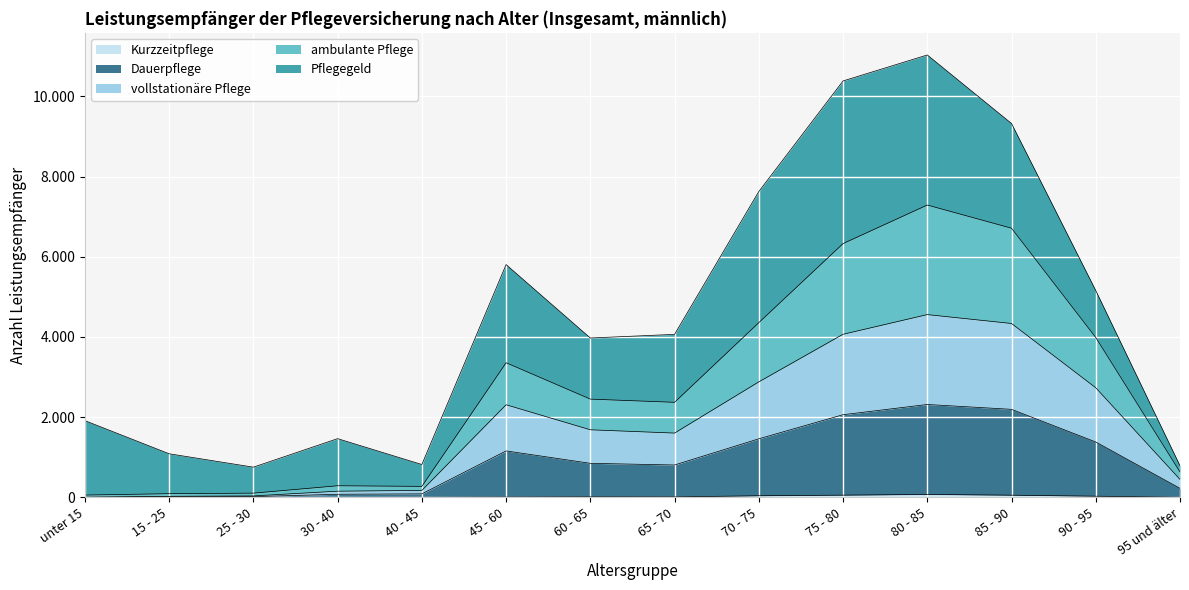

Which category has the lowest value across all series?

unter 15